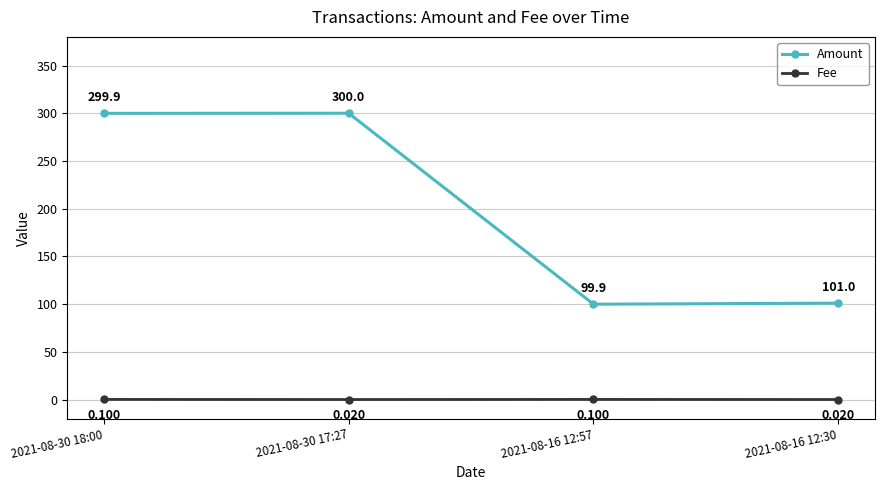

Rank the series by their average value, from highest to lowest.

Amount, Fee